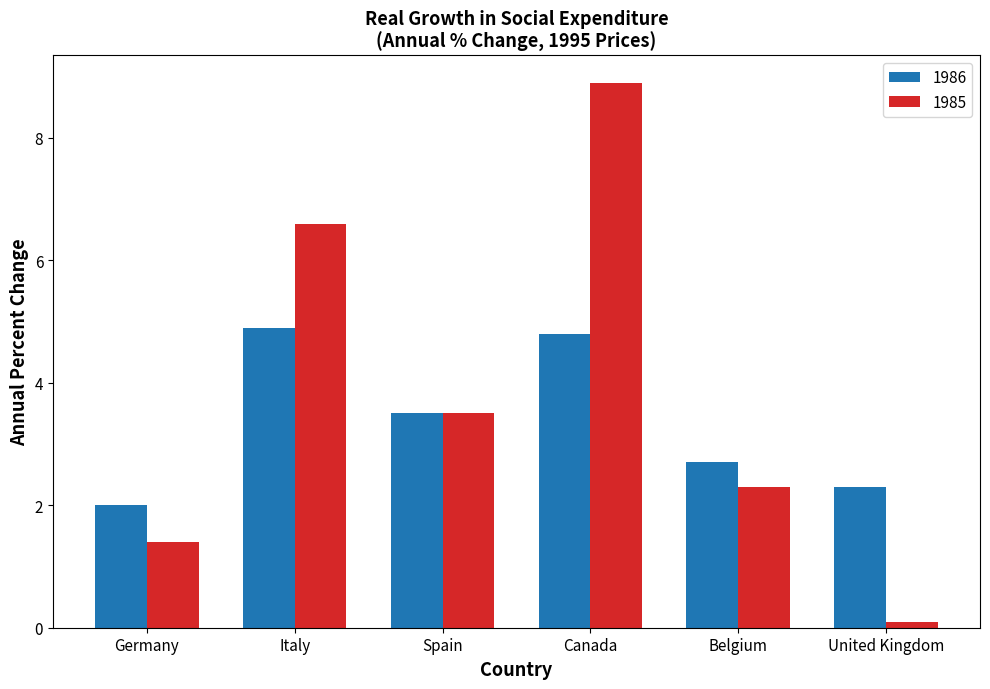

What is the sum of all 1986 values?

20.2